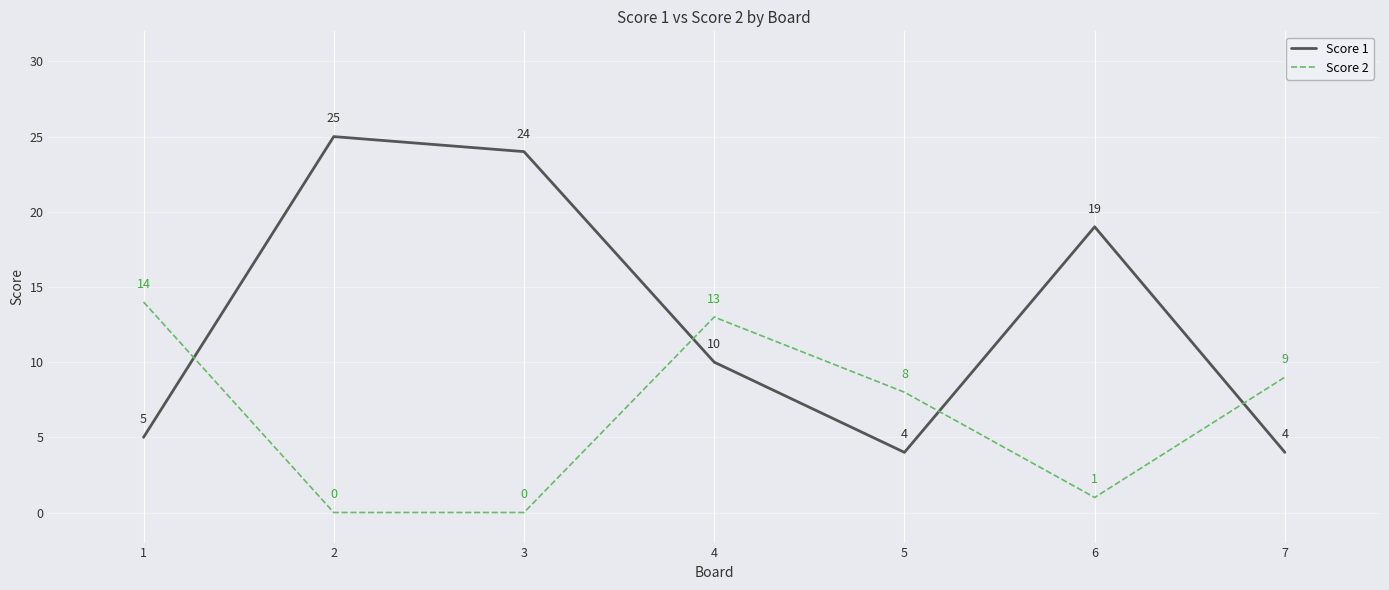

Rank the series by their average value, from lowest to highest.

Score 2, Score 1